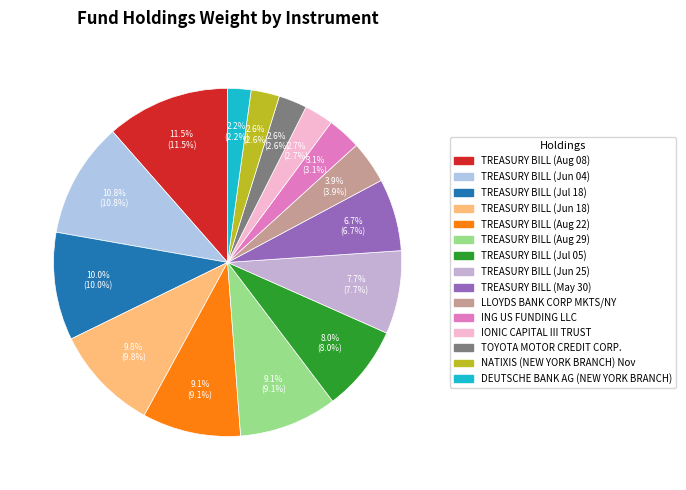

Is it true that TREASURY BILL (Aug 29) is 9% of the pie?

True